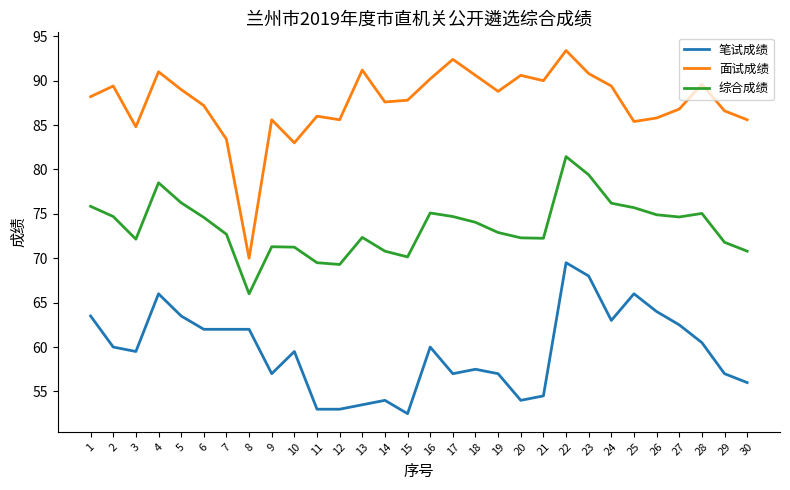

Is the value of 综合成绩 at 1 greater than the value of 笔试成绩 at 30?

Yes